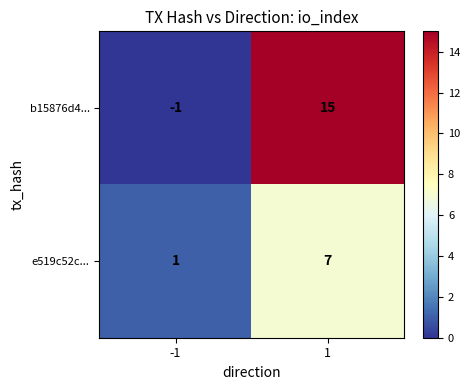

Which series has the largest total across all categories?

b15876d4...